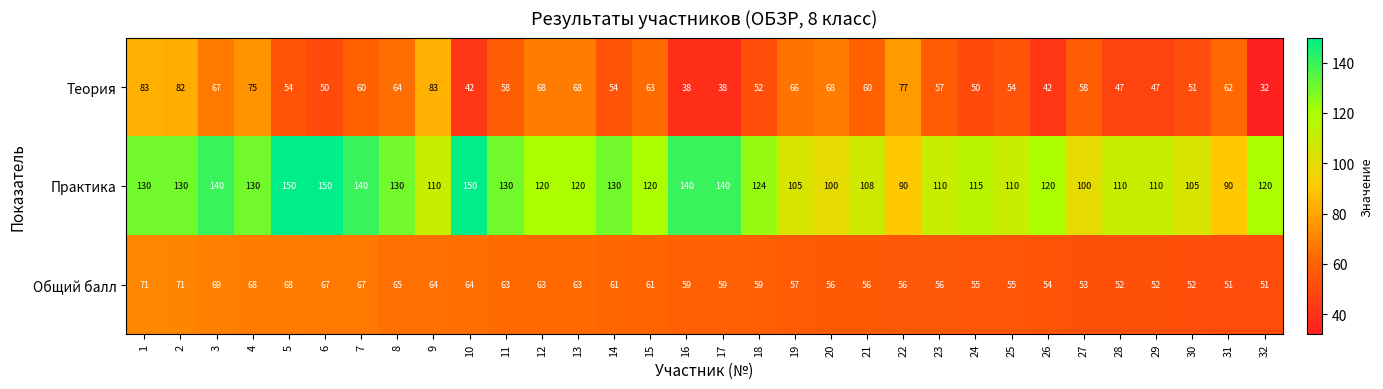

Which series has the largest range (max minus min)?

Практика